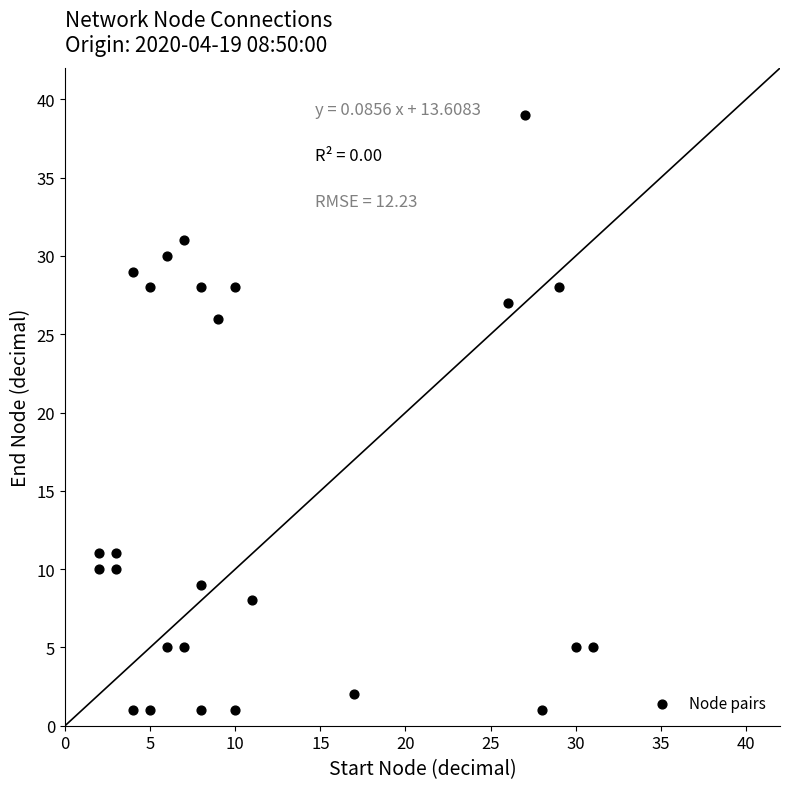

What is the range of X values (max minus min)?

29